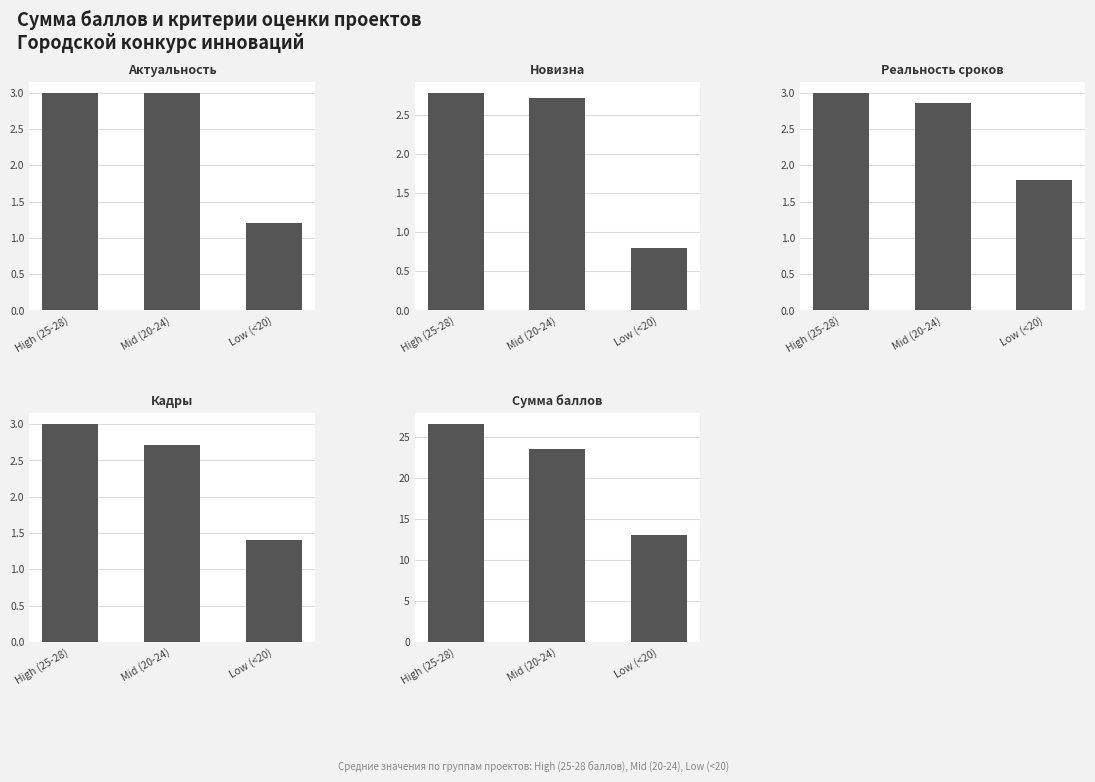

Which series has the largest range (max minus min)?

Сумма баллов